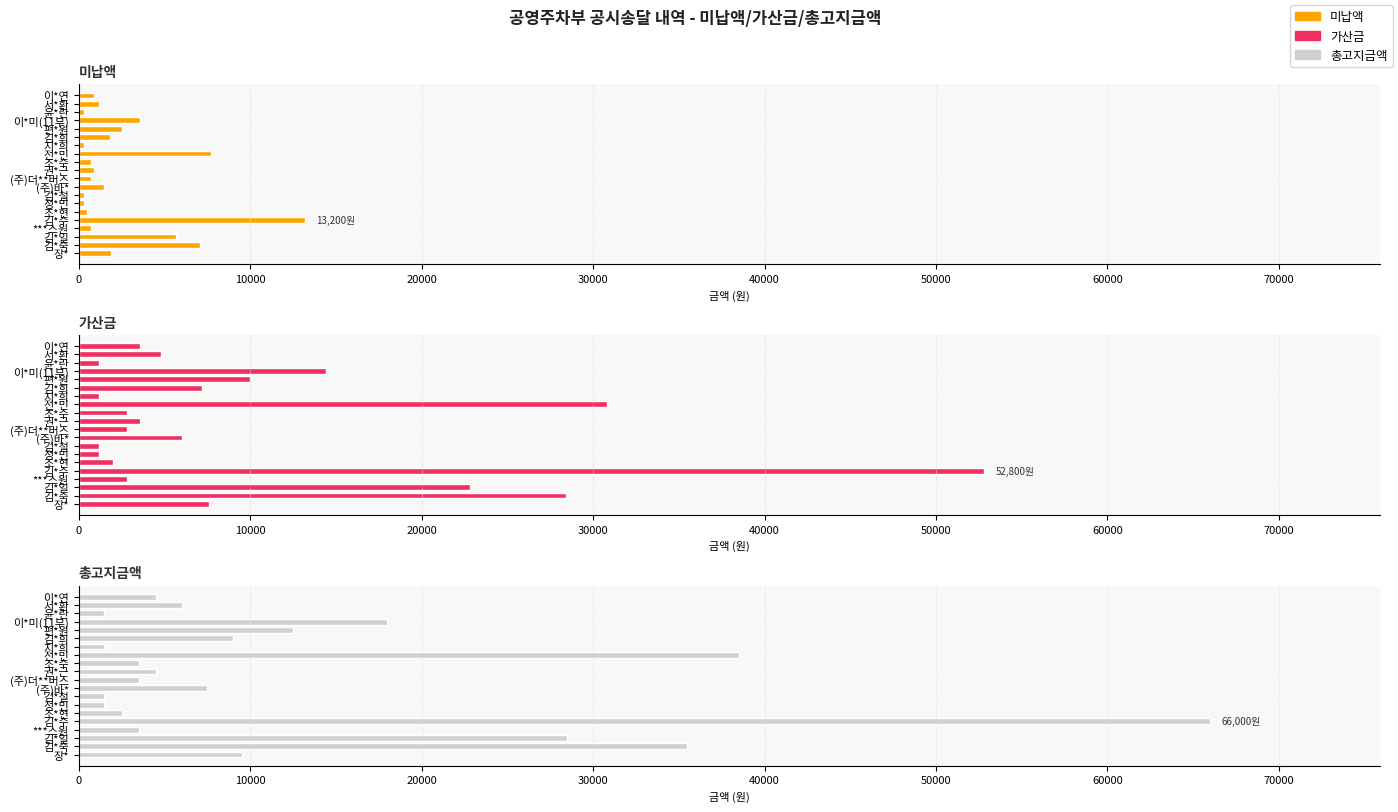

What is the minimum value shown in the chart?

300